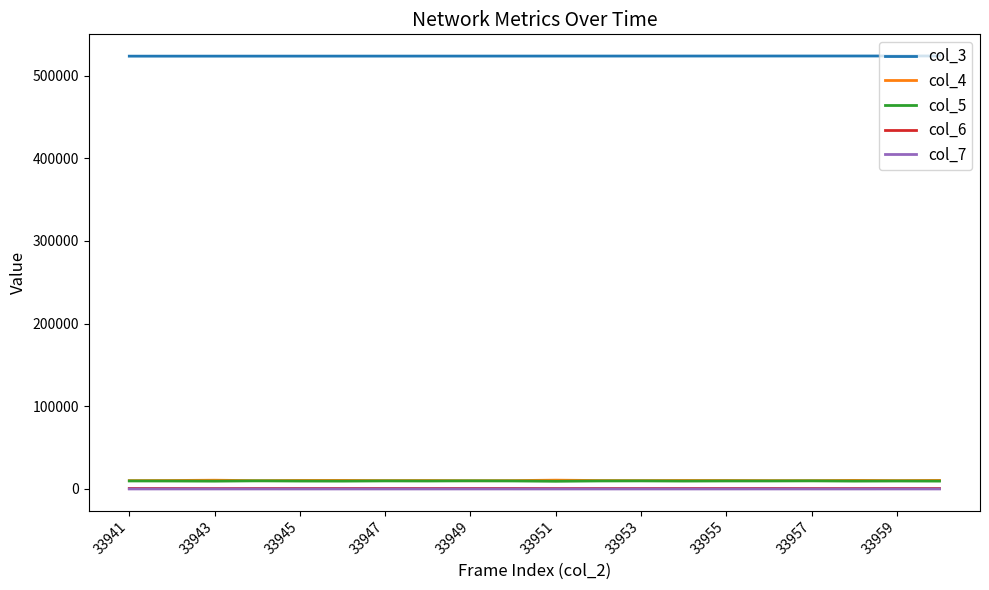

What is the maximum value shown in the chart?

523846